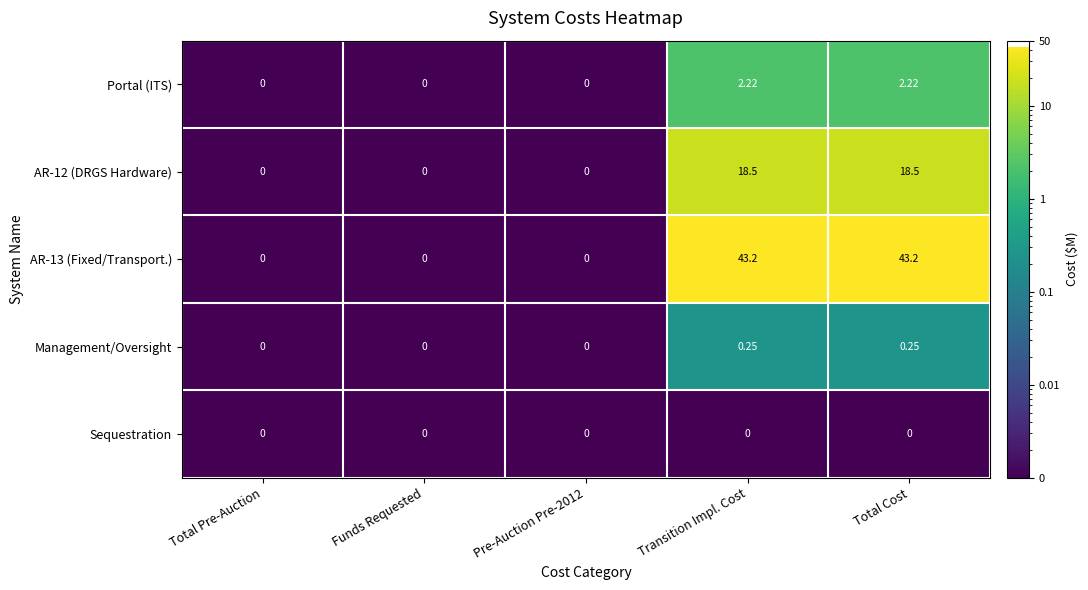

What is the maximum value shown in the chart?

43.2